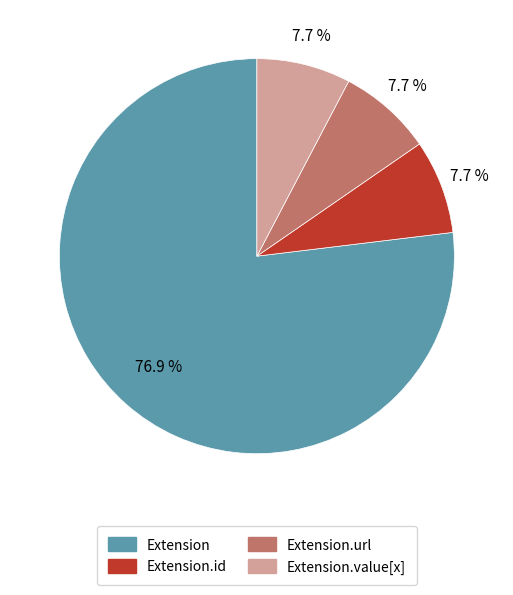

Is there any slice that represents more than half of the pie?

Yes